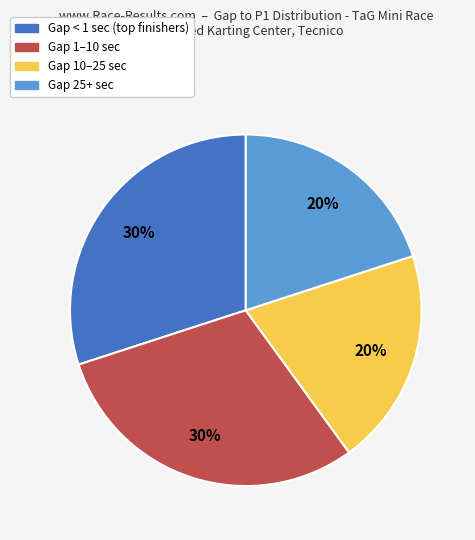

Does Gap 1–10 sec account for over 50% of the chart?

No